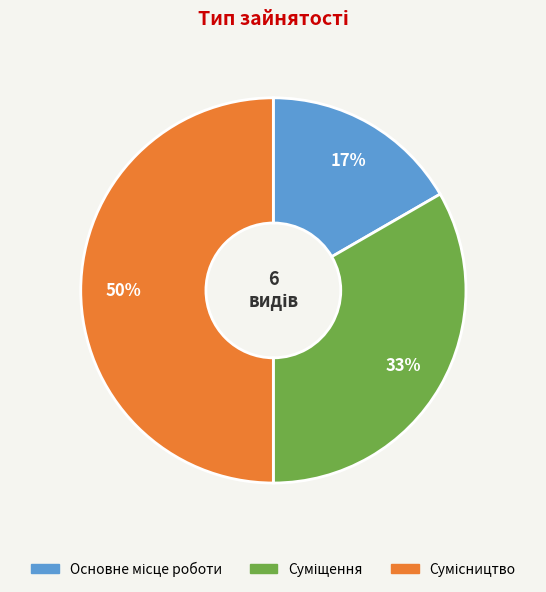

How many slices are in this pie chart?

3